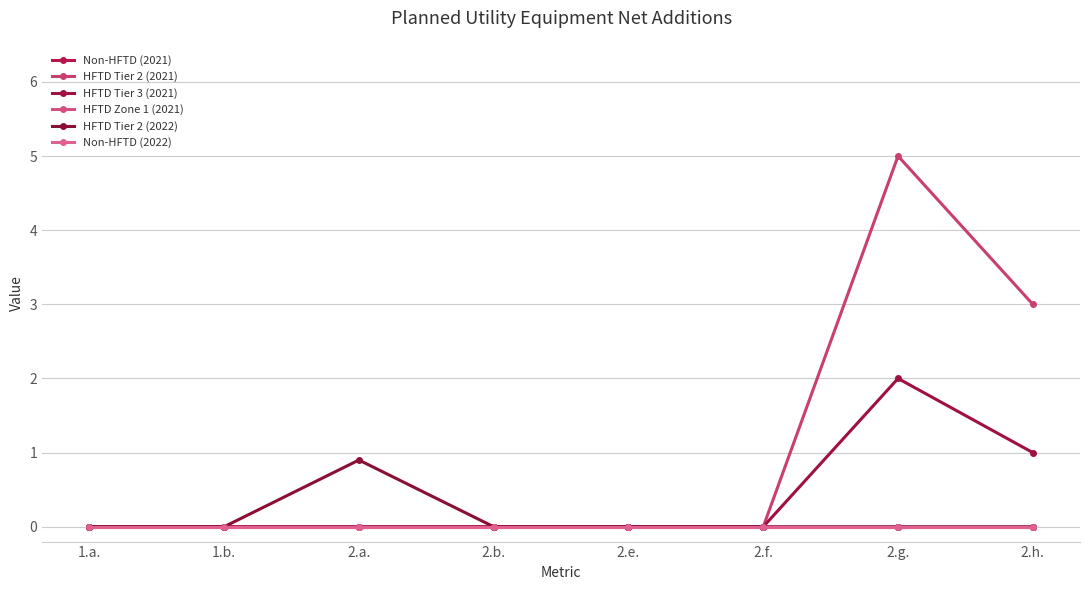

Which series has the largest range (max minus min)?

HFTD Tier 2 (2021)